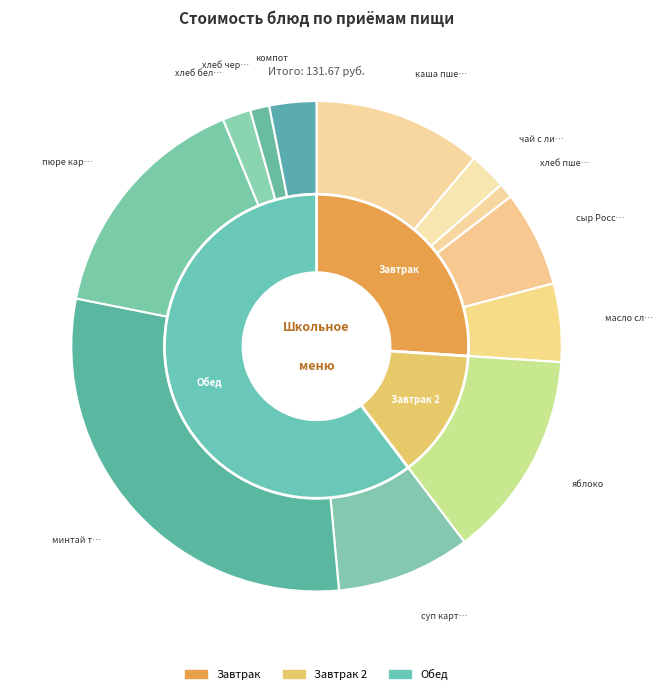

Approximately how many times larger is the value at хлеб бел. compared to каша пшенная?

0.2